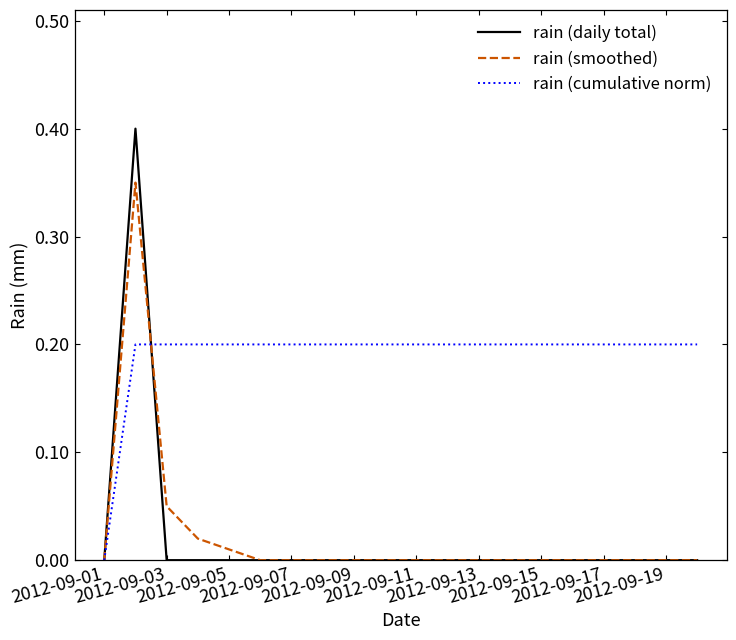

What is the highest value of the rain (cumulative norm) series?

0.2